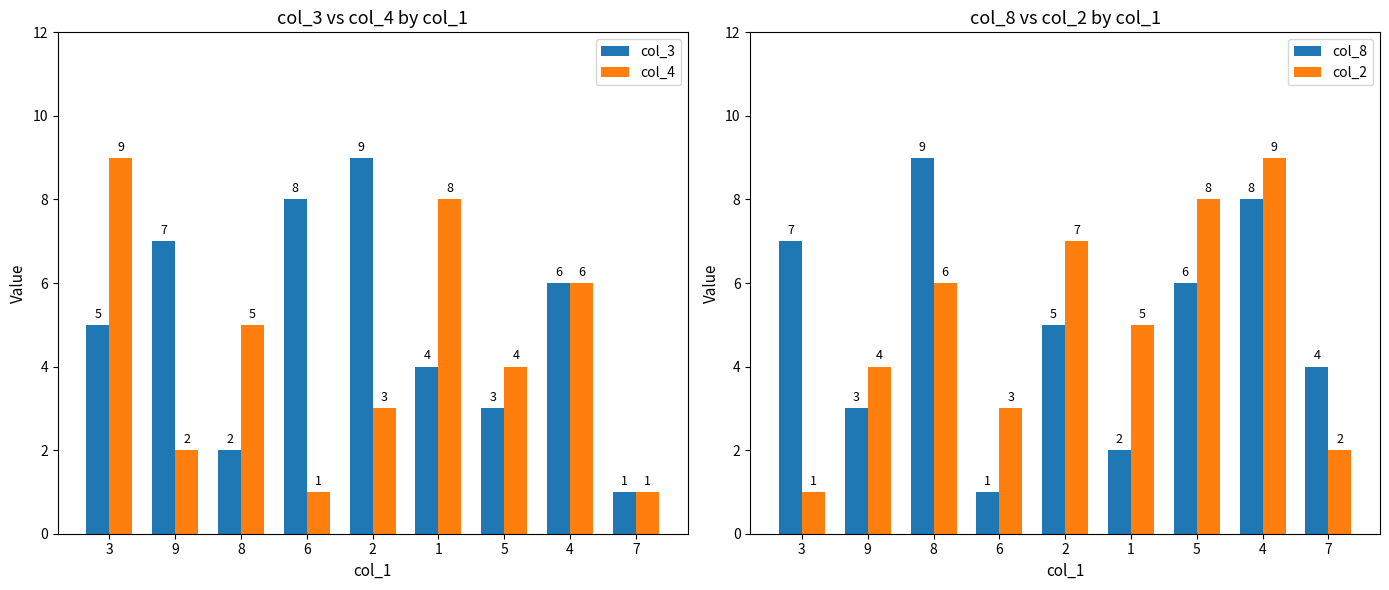

At which label does col_2 first exceed 5?

8